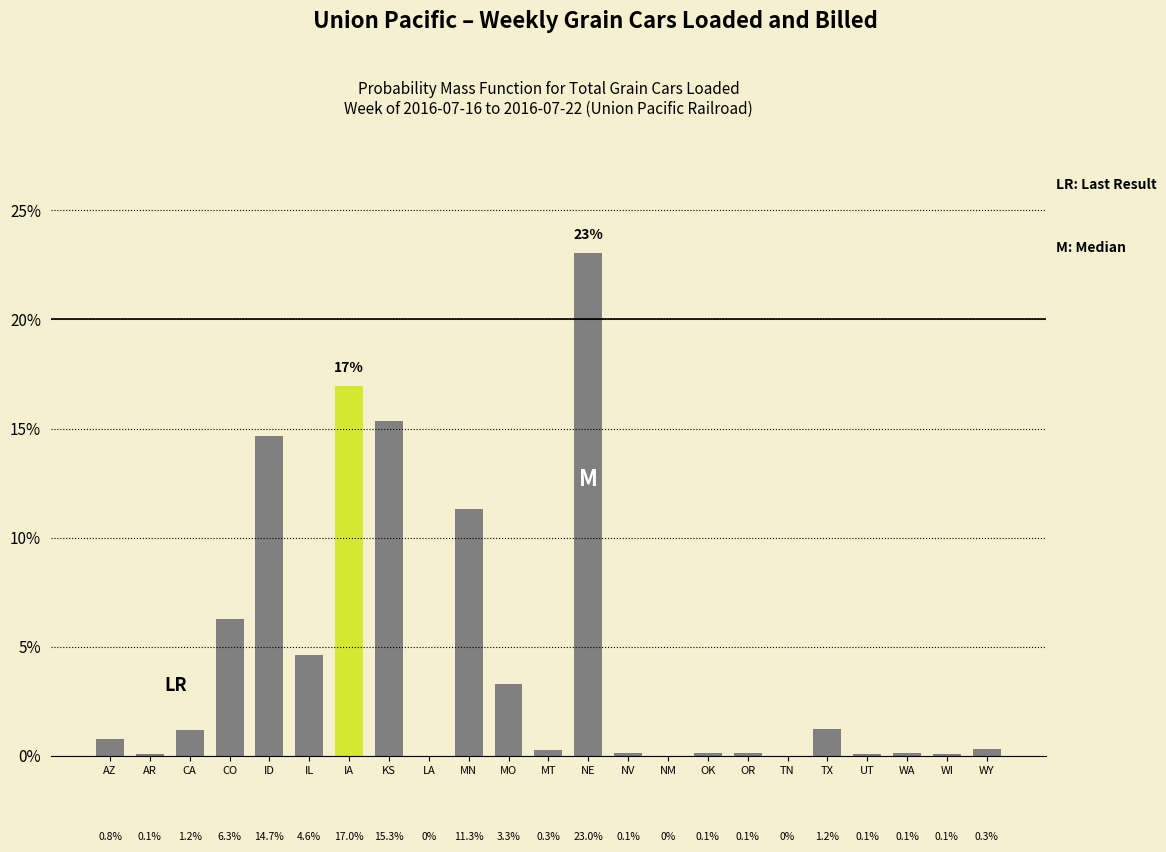

Reading left to right, extract all data points from this chart.

AZ=0.8	AR=0.1	CA=1.2	CO=6.3	ID=14.7	IL=4.6	IA=17.0	KS=15.3	LA=0.0	MN=11.3	MO=3.3	MT=0.3	NE=23.0	NV=0.1	NM=0.0	OK=0.1	OR=0.1	TN=0.0	TX=1.2	UT=0.1	WA=0.1	WI=0.1	WY=0.3